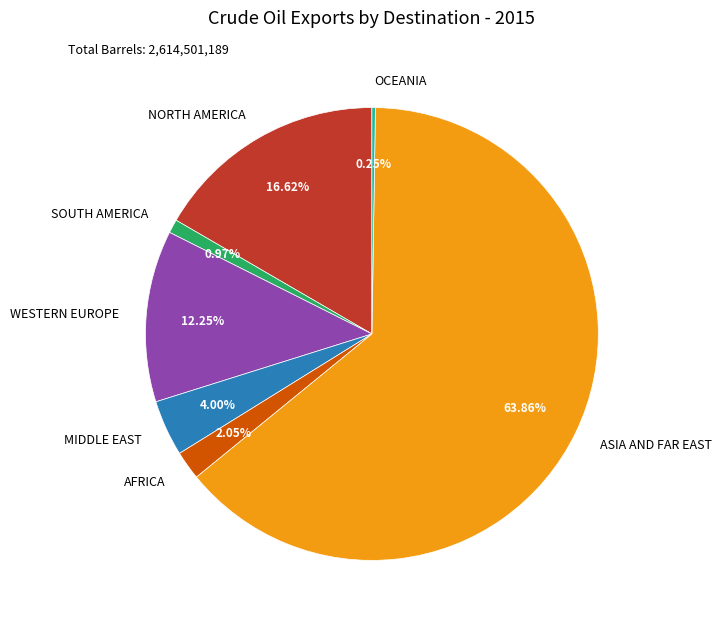

What is the majority slice?

ASIA AND FAR EAST